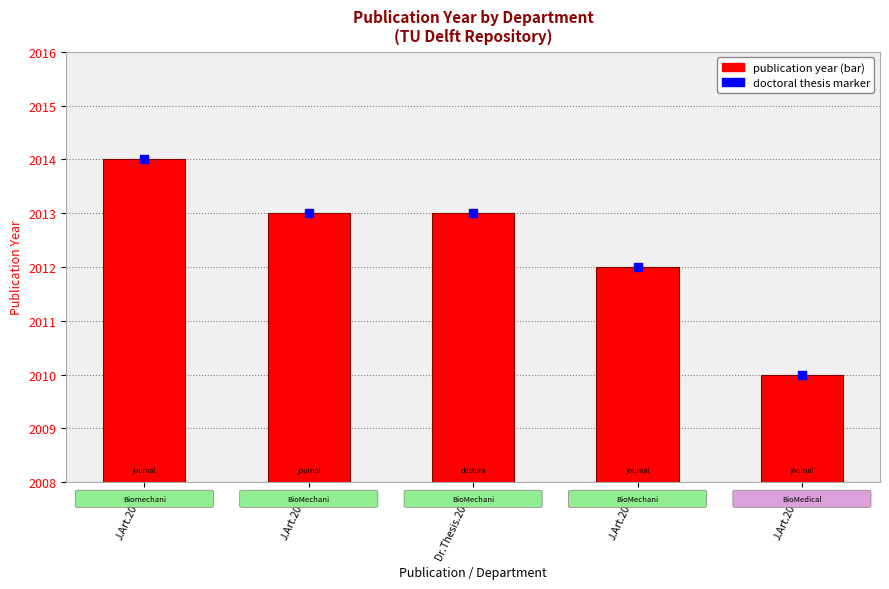

Which series has the largest Y range (max minus min)?

publication year